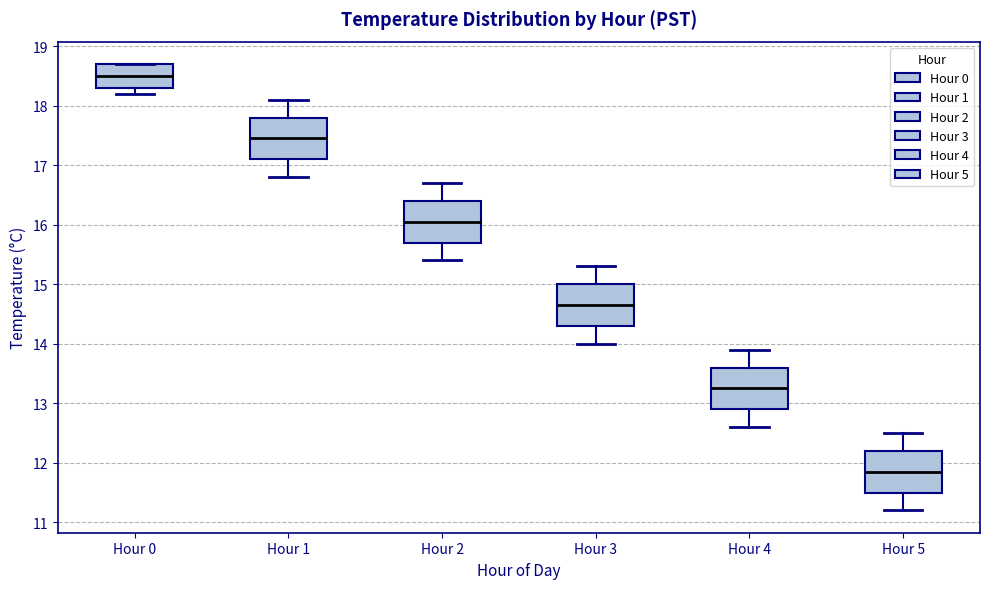

Reading left to right, read every box against the y-axis: the position of its median line, the range the box covers, and the ends of its whiskers. The values are not printed on the chart, so give them approximately, as read against the axis.

Hour 0: median 18.5, box 18.3 to 18.7, whiskers 18.2 to 18.7
Hour 1: median 17.5, box 17.1 to 17.8, whiskers 16.8 to 18.1
Hour 2: median 16.1, box 15.7 to 16.4, whiskers 15.4 to 16.7
Hour 3: median 14.7, box 14.3 to 15.0, whiskers 14.0 to 15.3
Hour 4: median 13.3, box 12.9 to 13.6, whiskers 12.6 to 13.9
Hour 5: median 11.9, box 11.5 to 12.2, whiskers 11.2 to 12.5